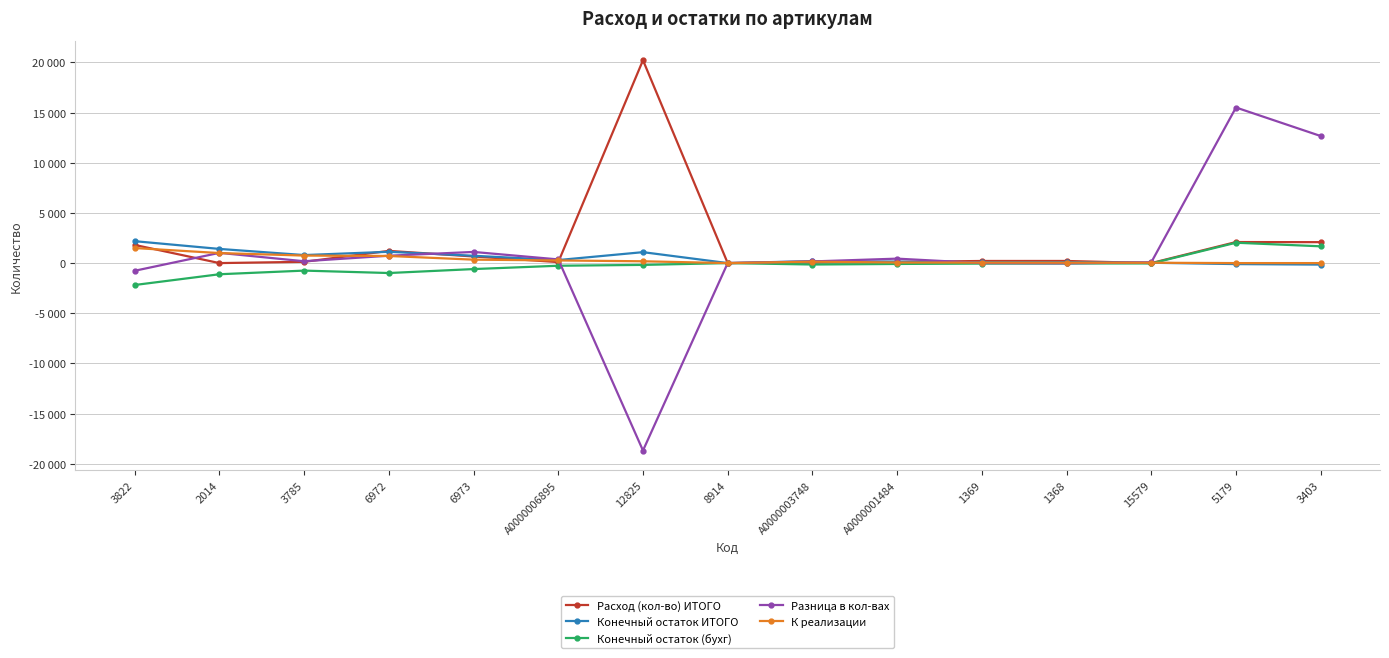

True or false: Разница в кол-вах has a value of -765 at 3822.

True